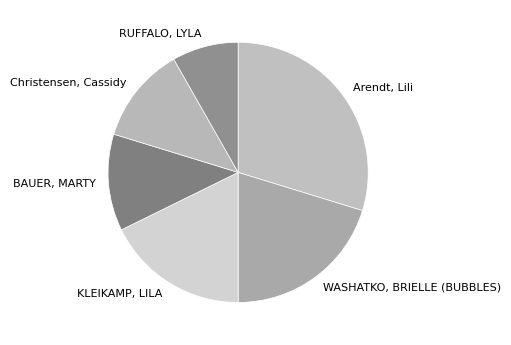

Do BAUER, MARTY and KLEIKAMP, LILA together represent more than half of the pie?

No